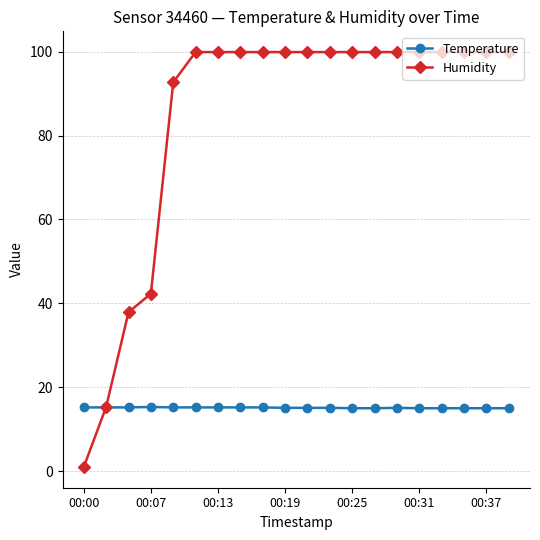

What is the value of the Humidity point at the 16th from the left?

99.9